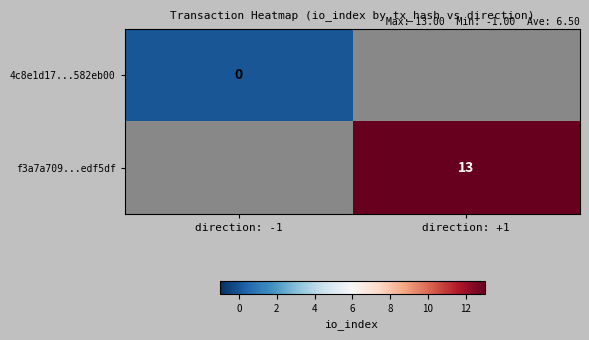

Which category has the lowest value across all series?

direction: -1